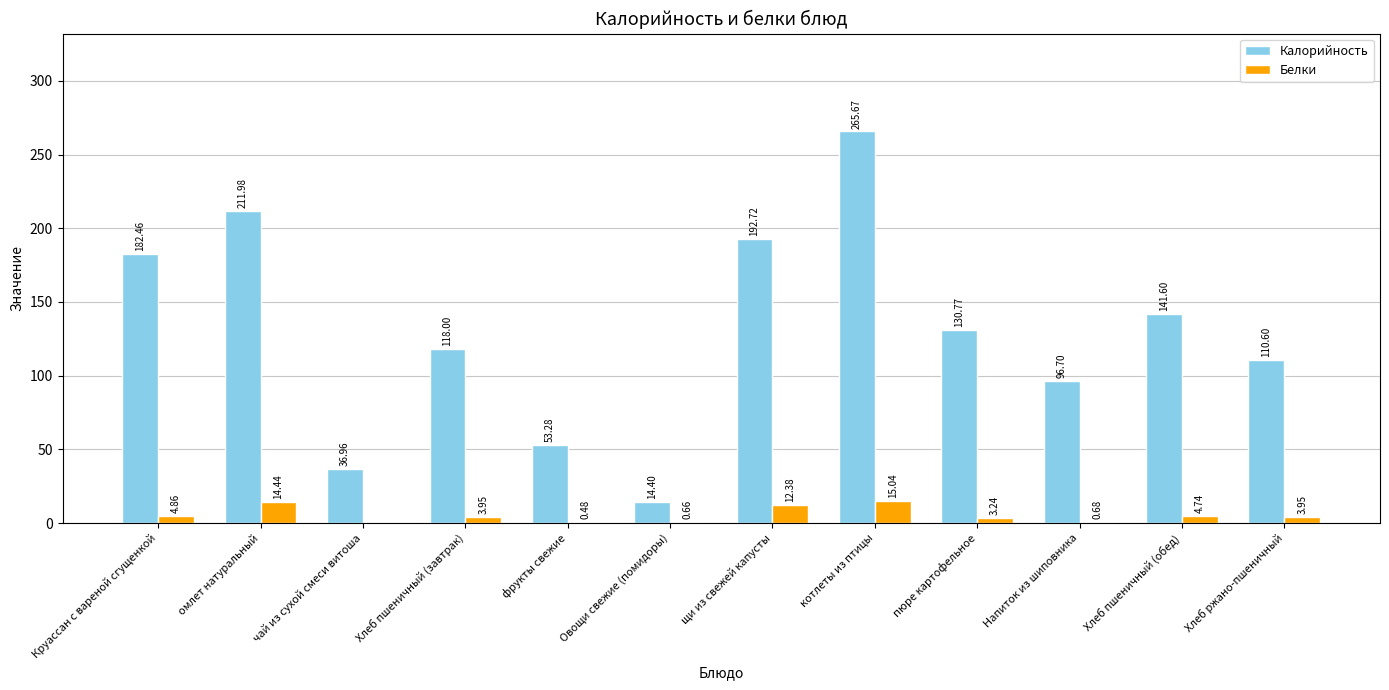

Which series changed the most between чай из сухой смеси витоша and котлеты из птицы?

Калорийность